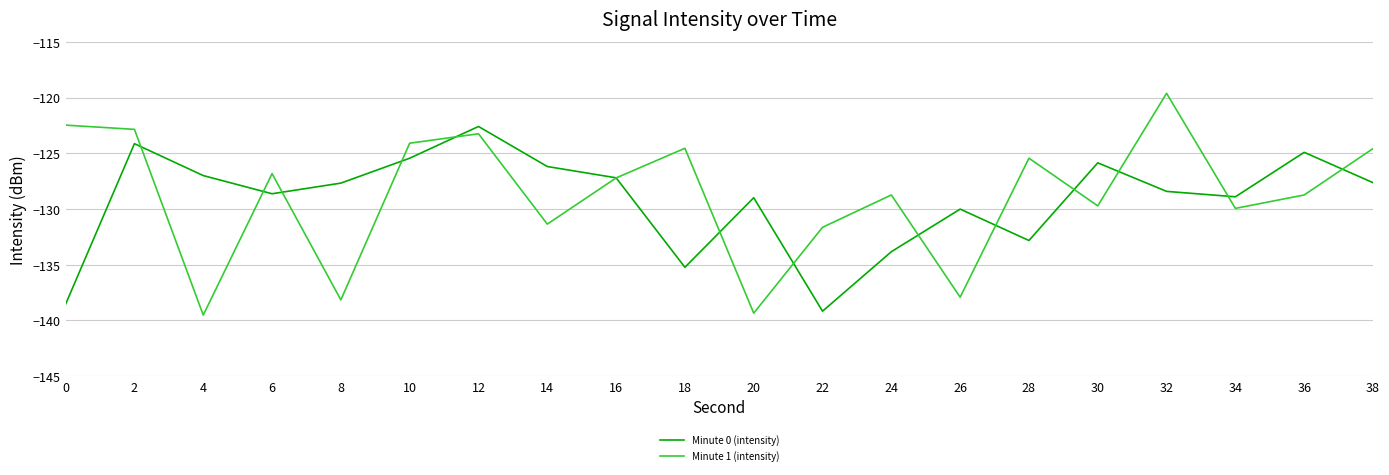

Between which two adjacent categories do Minute 1 (intensity) and Minute 0 (intensity) first intersect?

2 and 4